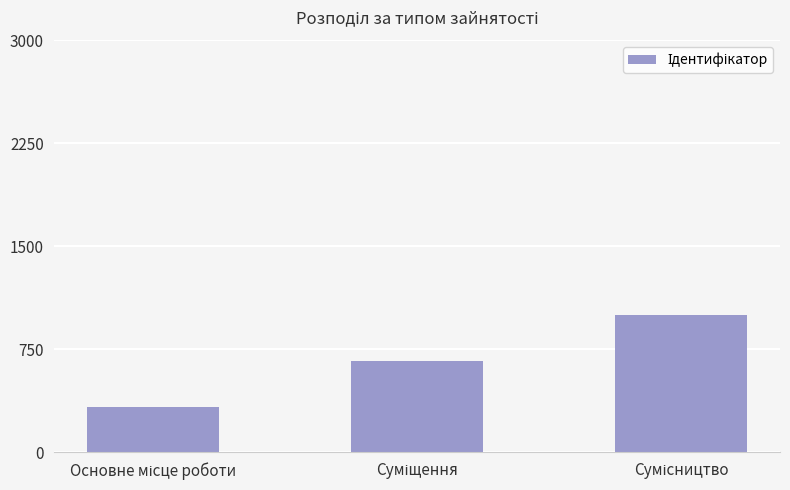

Approximately how many times larger is the value at Сумісництво compared to Основне місце роботи?

3.0